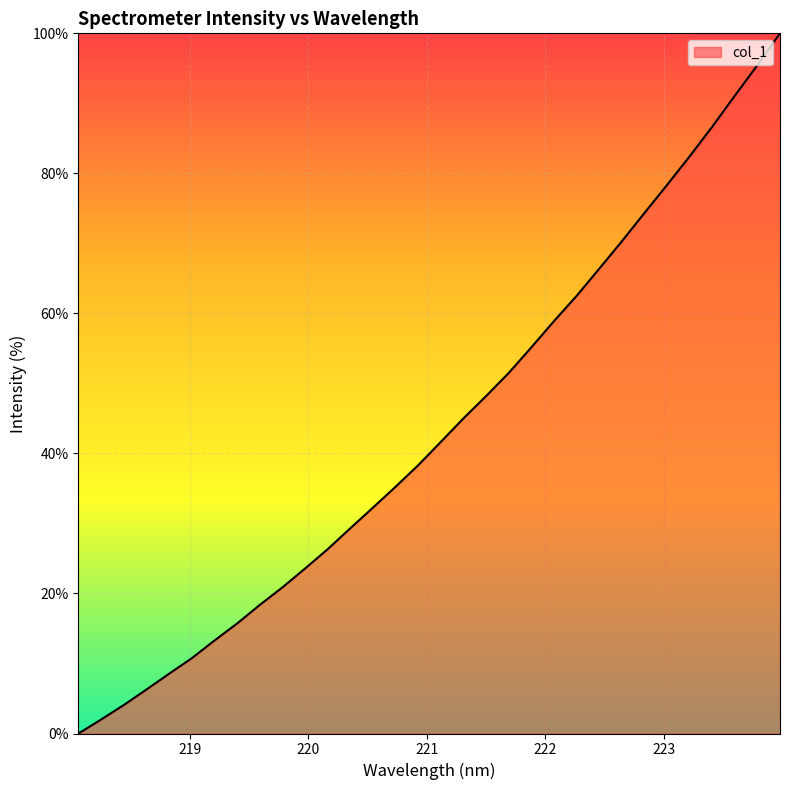

Reading left to right, what are all the values shown in this chart?

0.0	2.0	4.1	6.3	8.5	10.7	13.3	15.7	18.4	20.9	23.6	26.3	29.3	32.3	35.2	38.3	41.6	45.0	48.2	51.5	55.1	58.9	62.5	66.4	70.3	74.3	78.3	82.4	86.7	91.1	95.5	100.0